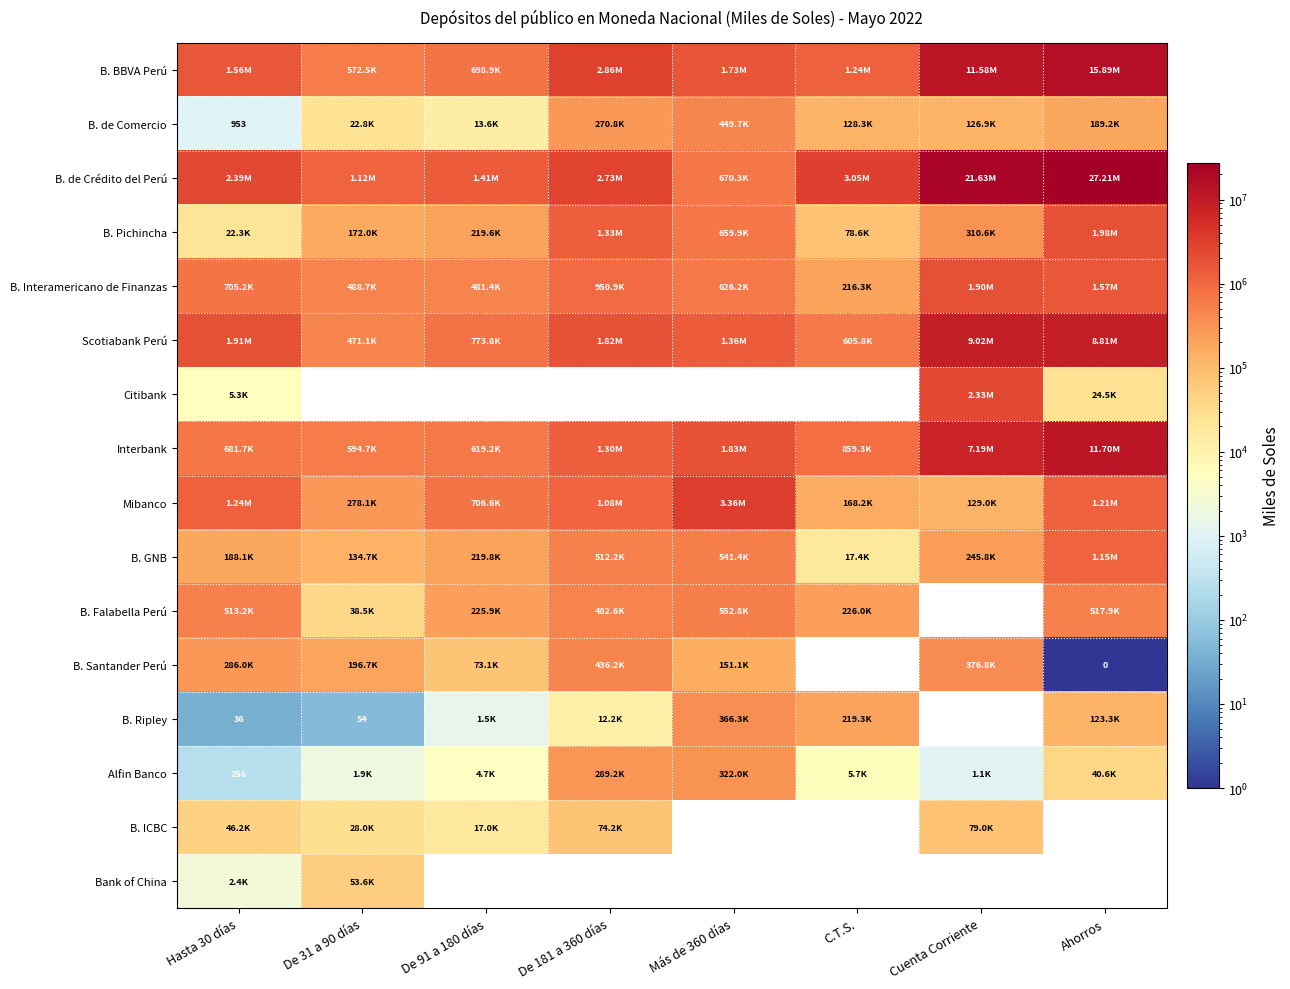

At which category is the sum across all series the highest?

Ahorros